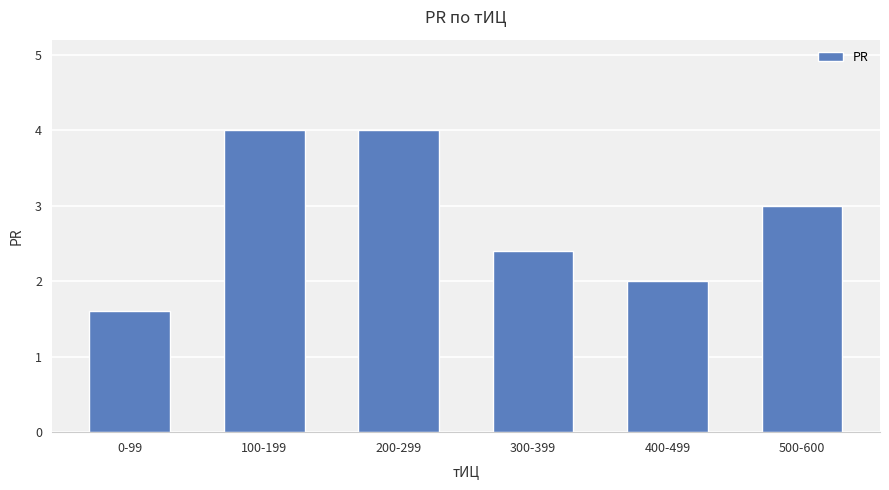

Reading right to left, transcribe all the data shown in this chart.

500-600=3.0	400-499=2.0	300-399=2.4	200-299=4.0	100-199=4.0	0-99=1.6